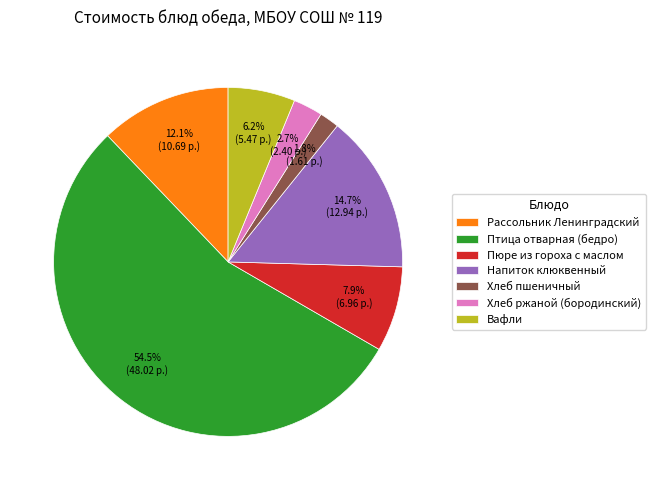

Rank the categories by value from lowest to highest.

Хлеб пшеничный, Хлеб ржаной (бородинский), Вафли, Пюре из гороха с маслом, Рассольник Ленинградский, Напиток клюквенный, Птица отварная (бедро)